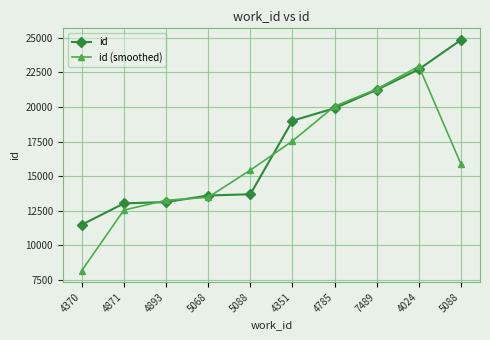

Reading right to left, extract all data points from this chart.

id: 5088=24843.0	4024=22720.0	7489=21232.0	4785=19907.0	4351=19002.0	5088=13691.0	5068=13600.0	4893=13128.0	4871=13030.0	4370=11486.0
id (smoothed): 5088=15854.3	4024=22931.7	7489=21286.3	4785=20047.0	4351=17533.3	5088=15431.0	5068=13473.0	4893=13252.7	4871=12548.0	4370=8172.0